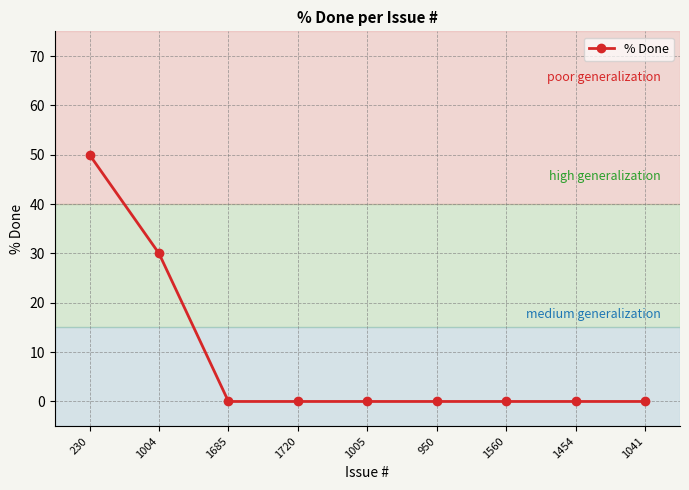

Does the chart have visible grid lines?

Yes